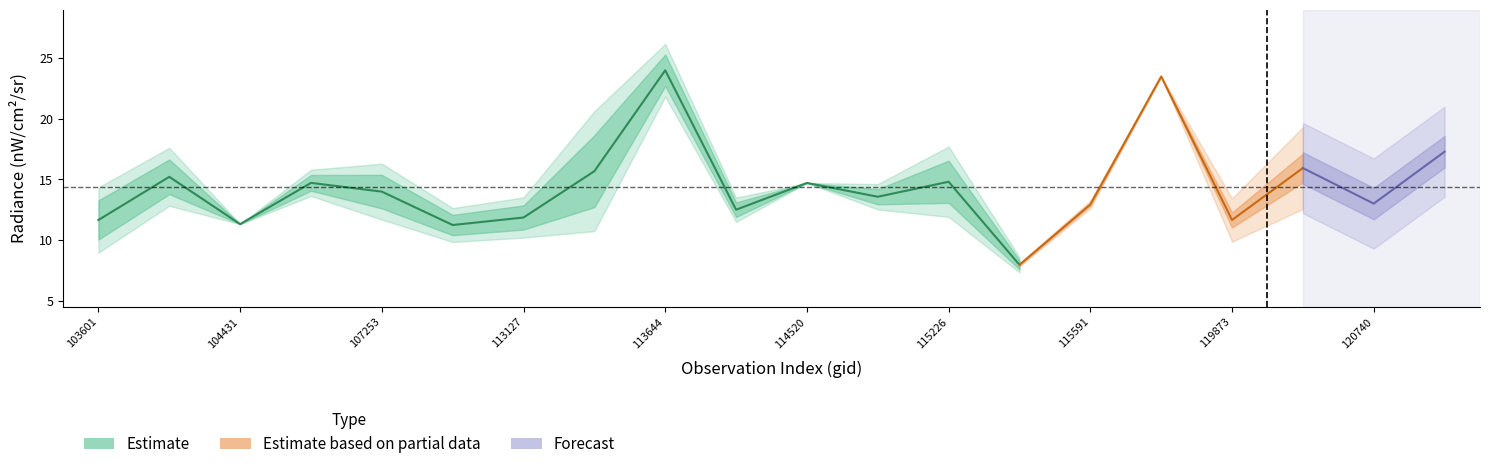

Is it true that rade9_mult_nadir_norm equals 7.3 at 113127?

False